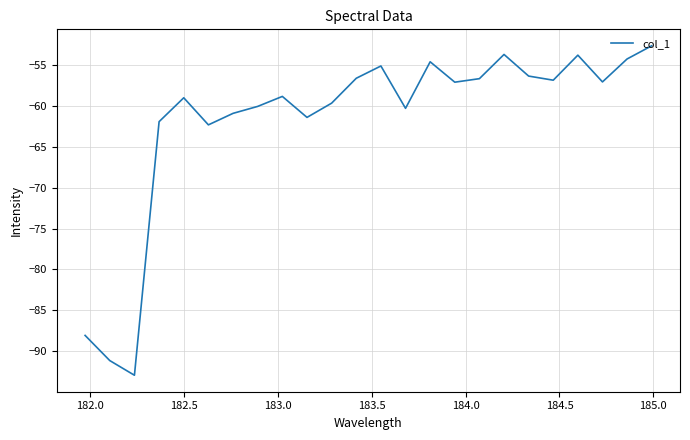

What is the greatest value displayed?

-52.7